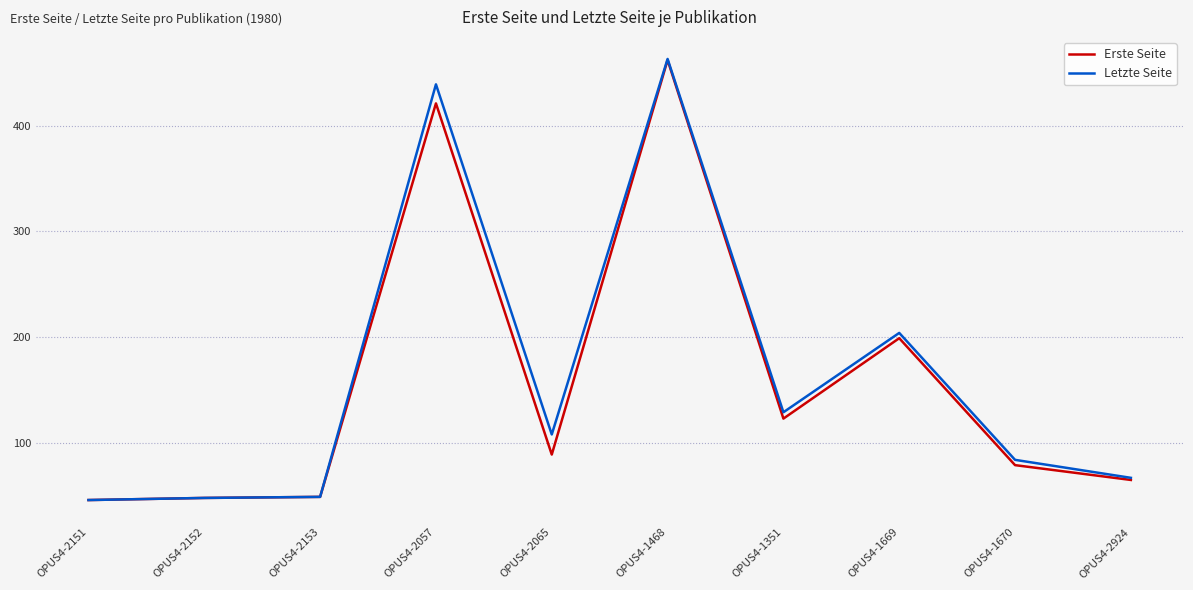

Between OPUS4-2153 and OPUS4-2924, which series saw the biggest shift?

Letzte Seite